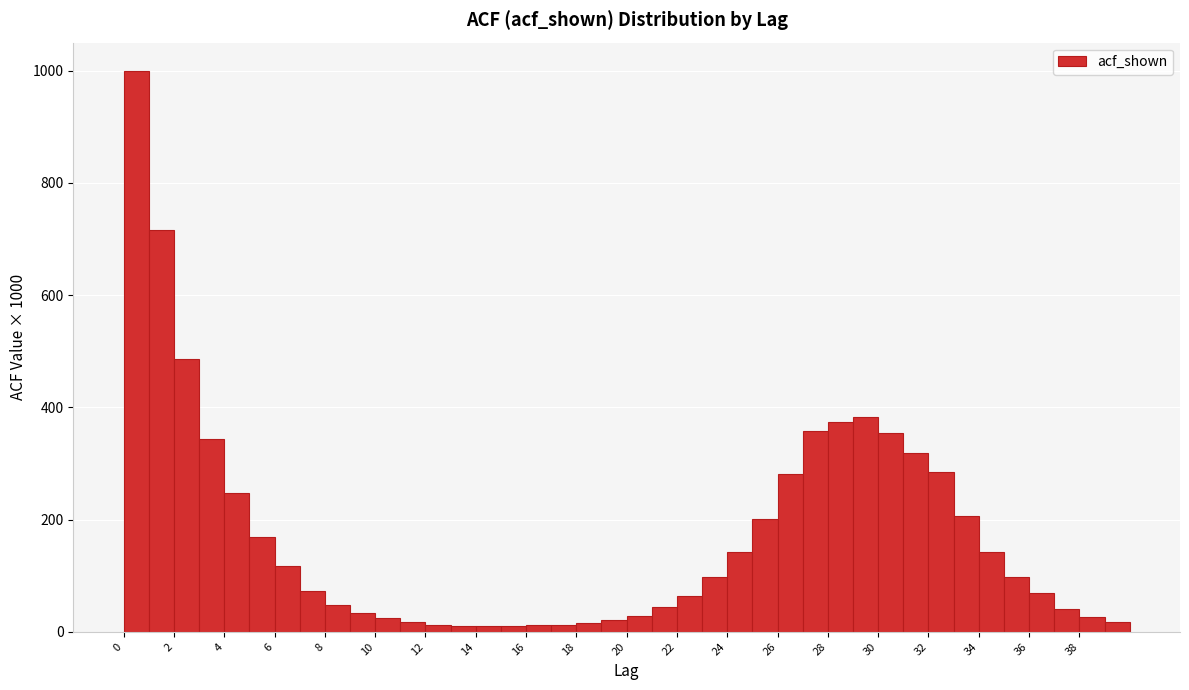

Which range on the x-axis has the tallest bar?

0 to 1